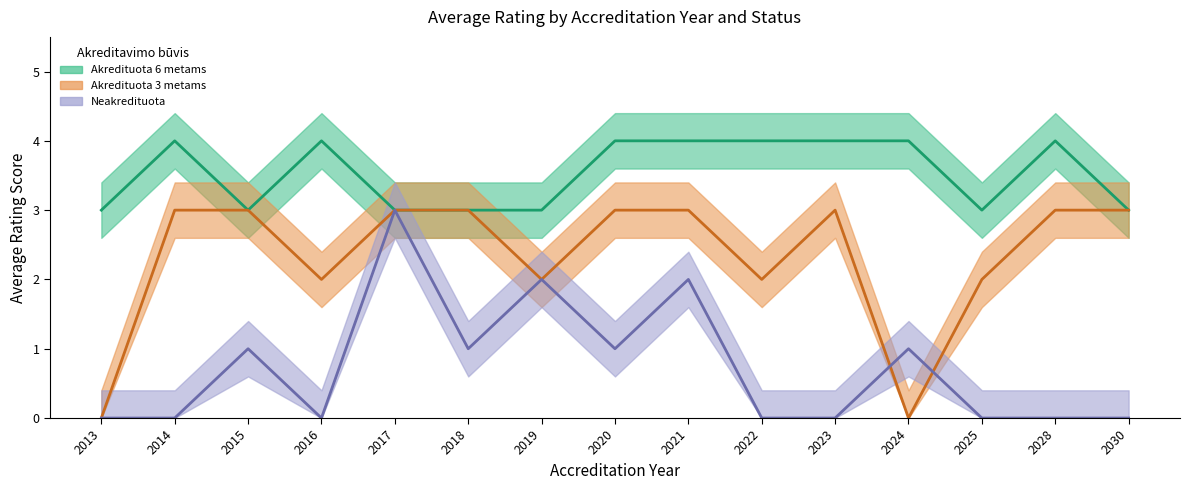

What is the maximum value shown in the chart?

4